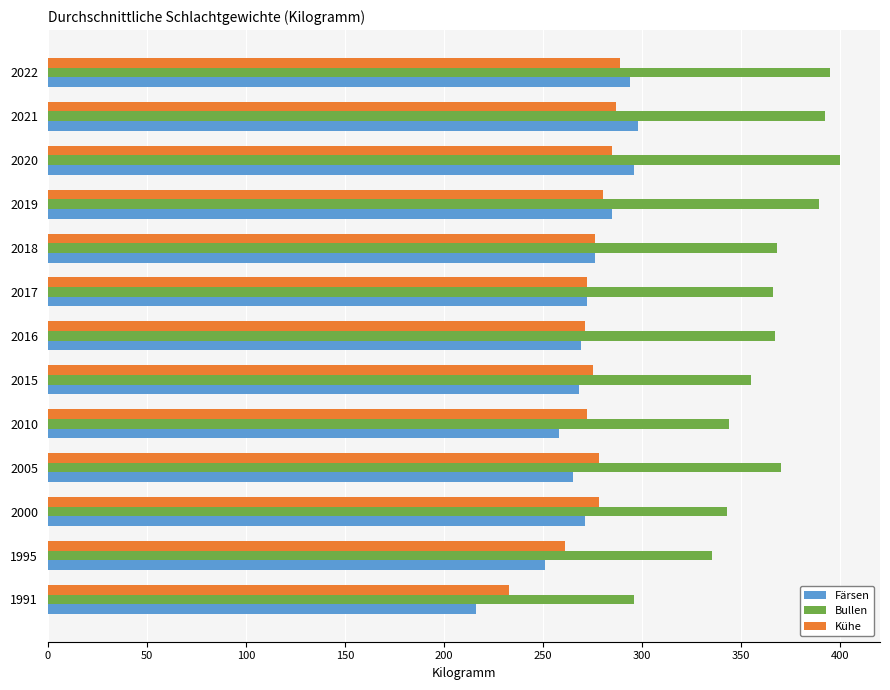

What is the maximum value shown in the chart?

400